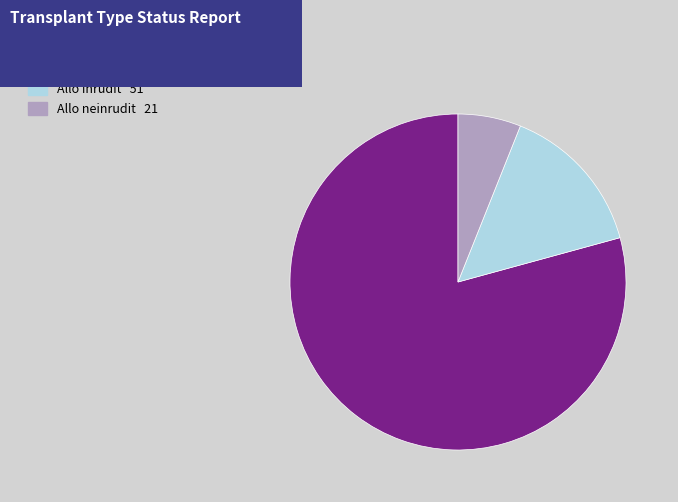

Do Auto and Allo neinrudit together represent more than half of the pie?

Yes